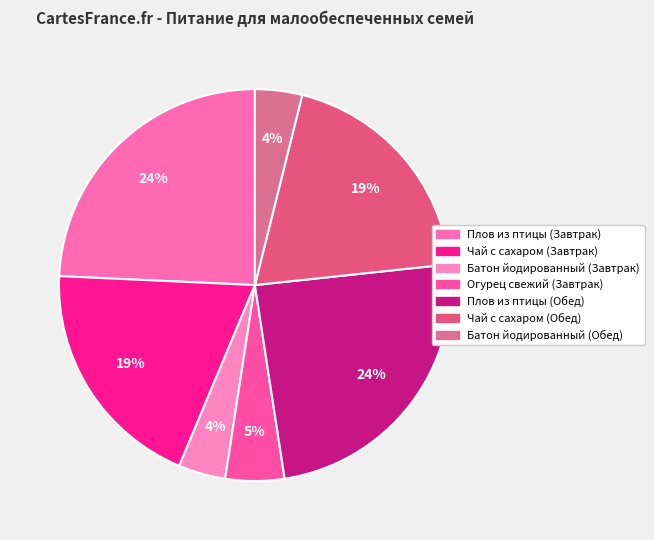

To the nearest percent, what is the combined percentage of Огурец свежий (Завтрак) and Батон йодированный (Обед)?

9%